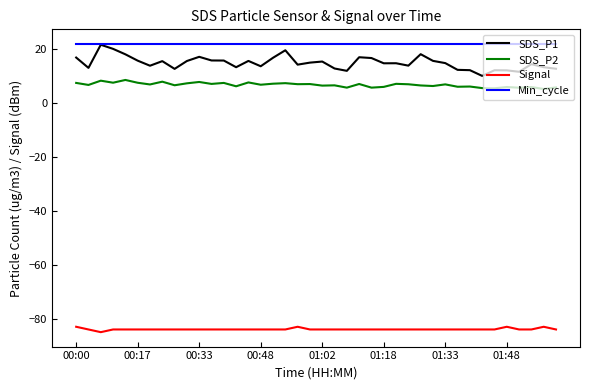

Which series has the largest total across all categories?

Min_cycle